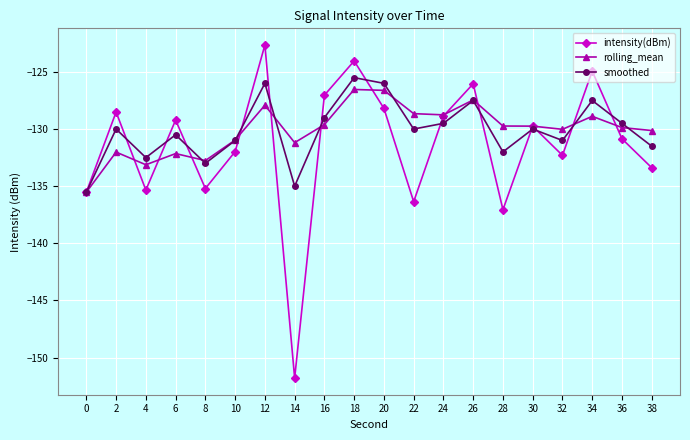

True or false: intensity(dBm) has a value of -124.0 at 18.

True